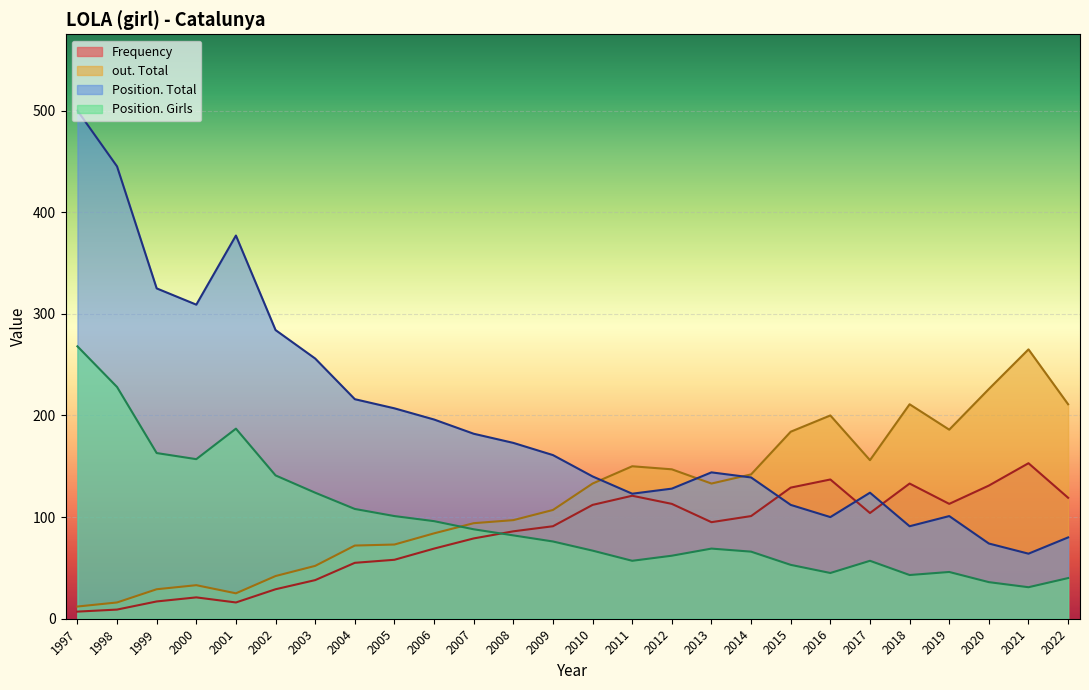

Is the value of Position. Girls at 2021 greater than the value of Frequency at 2018?

No